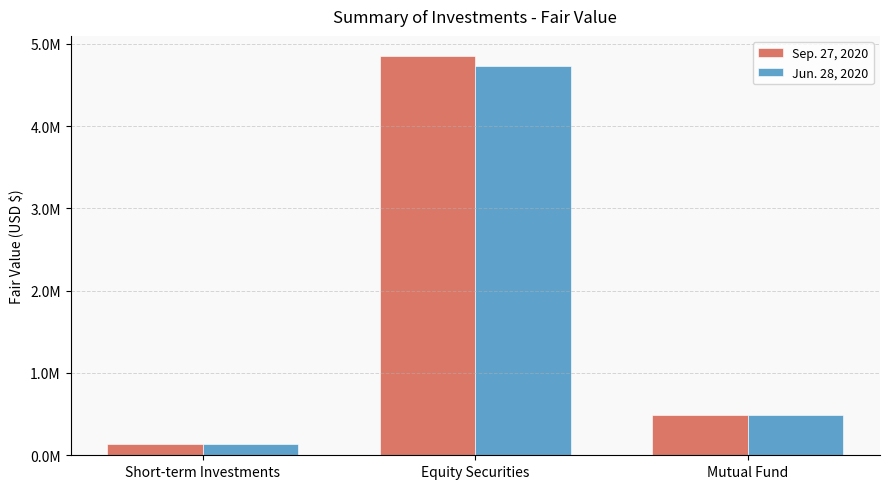

What is the sum of all Jun. 28, 2020 values?

5350420